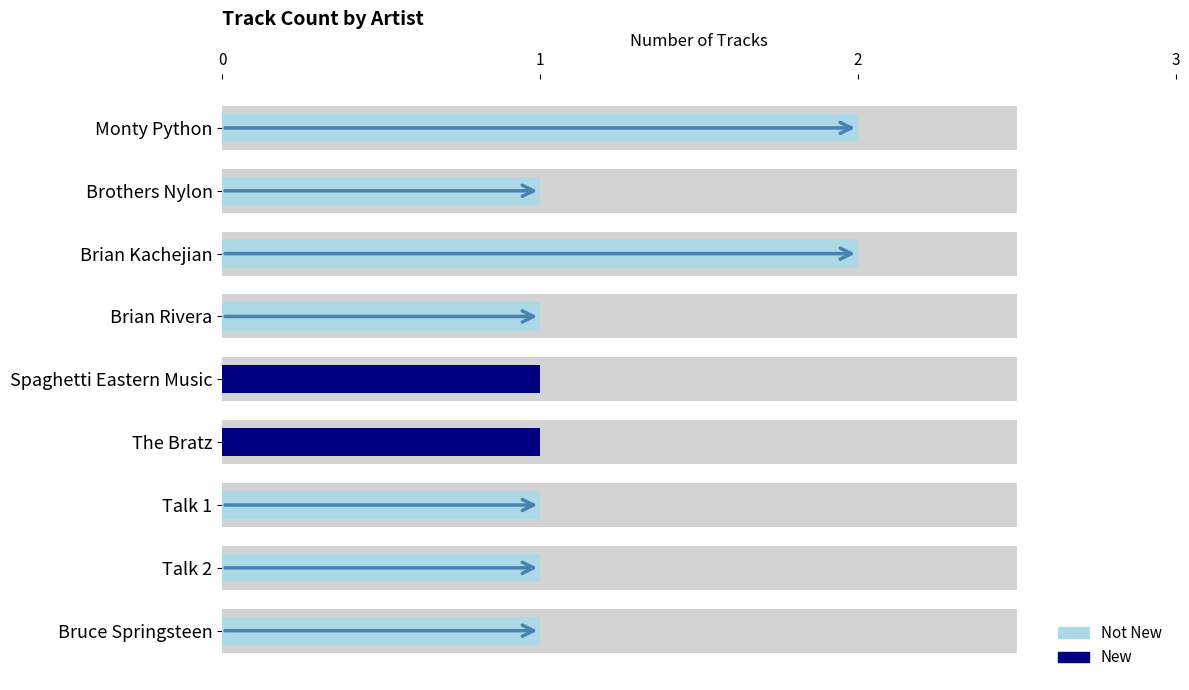

Between 2 and 6, which series saw the biggest shift?

Not New